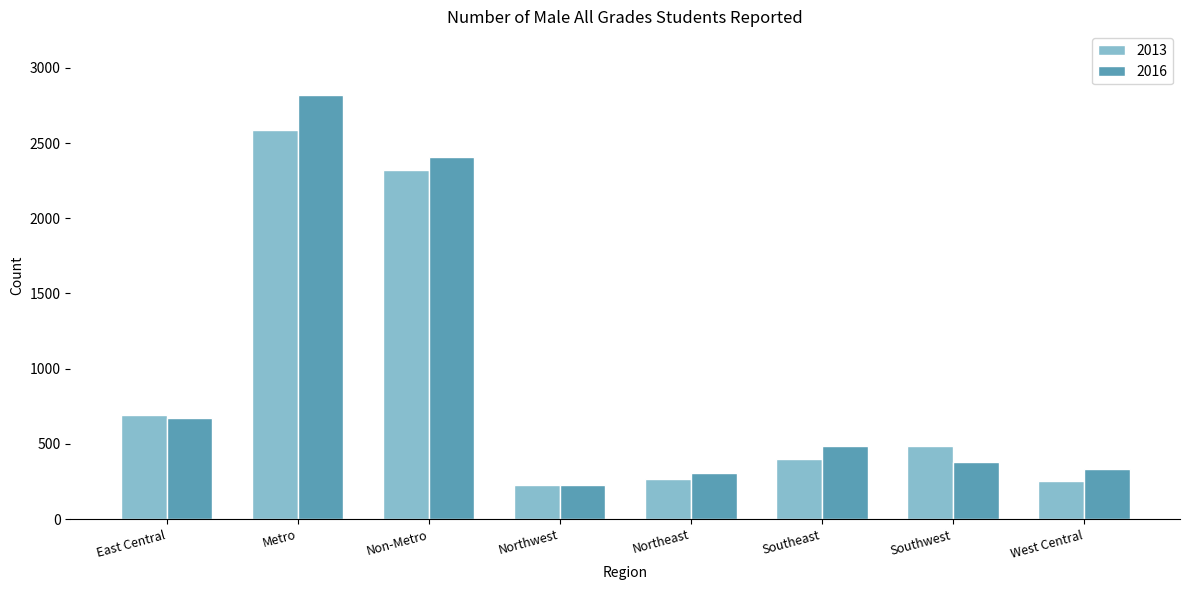

At which category is the sum across all series the highest?

Metro